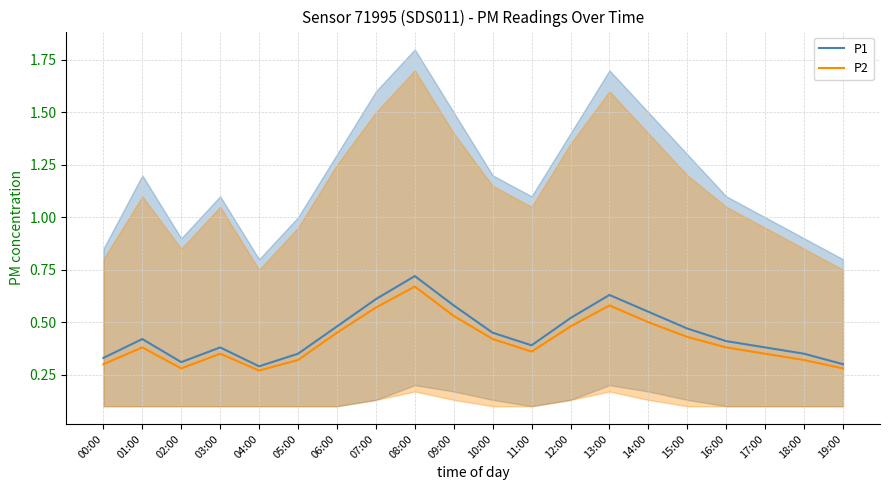

What are all the series names shown in the legend?

P1, P2